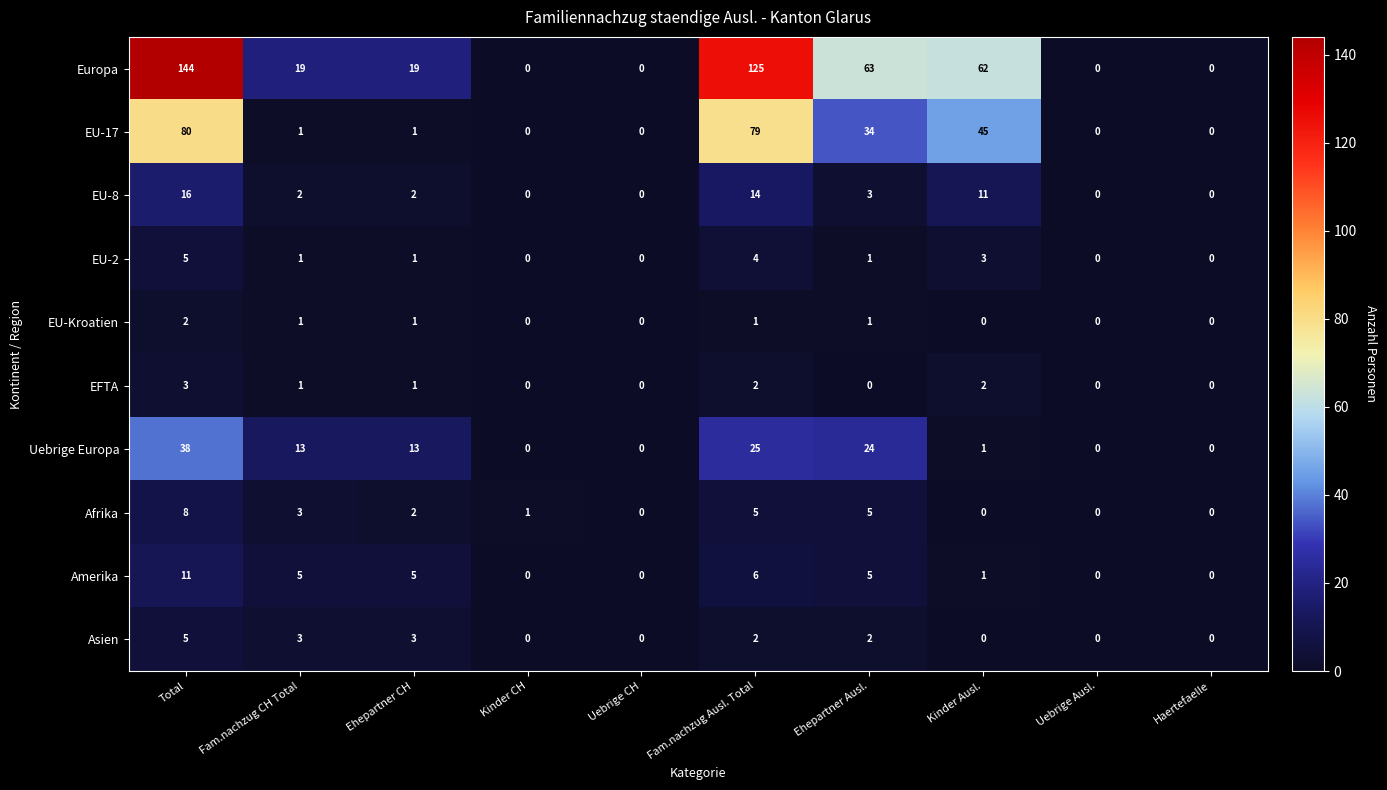

What is the greatest value displayed?

144